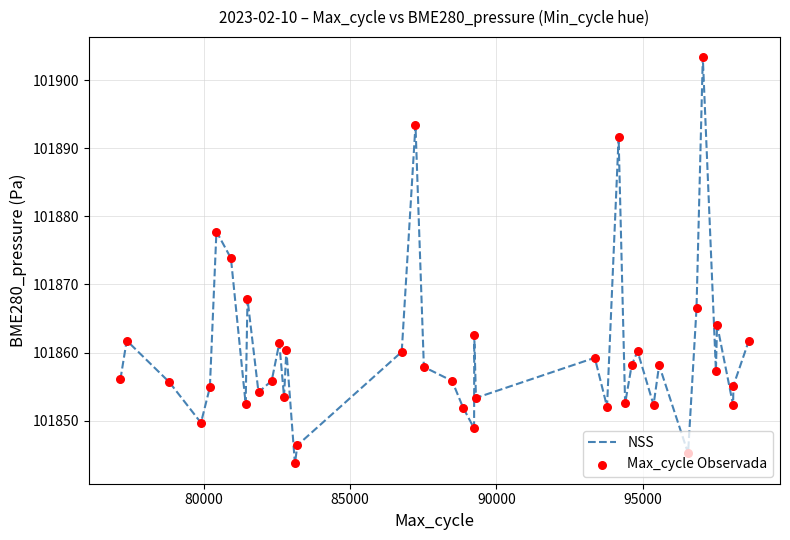

What is the smallest value displayed?

101843.7